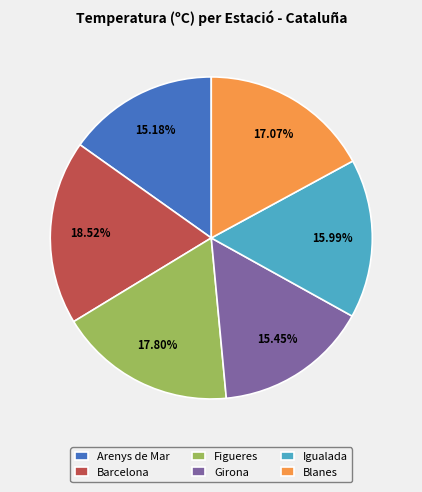

The Igualada slice represents 26% of the pie. True or false?

False